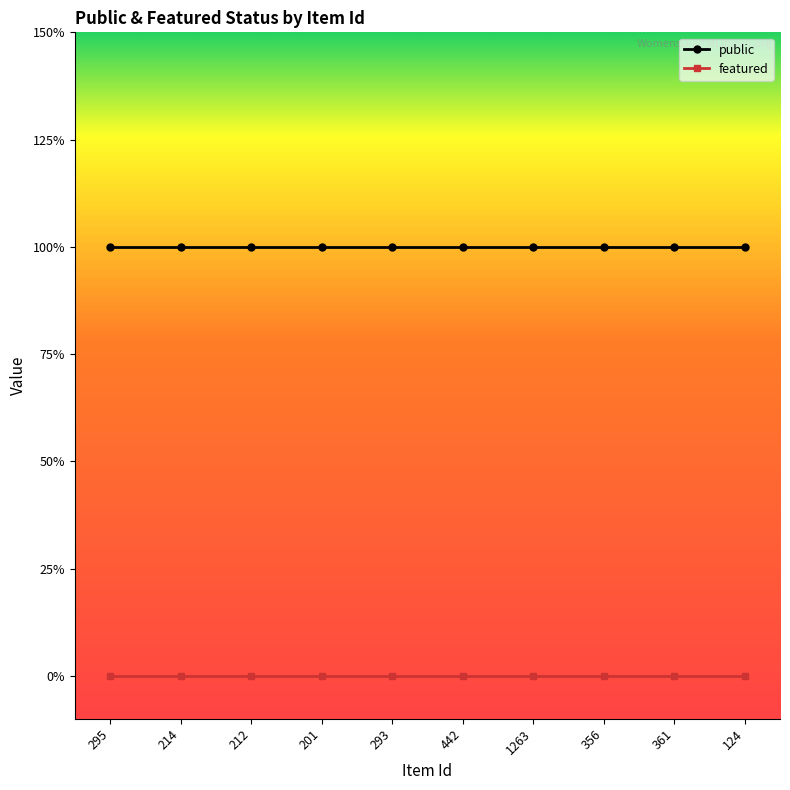

Is it true that public equals 1 at 361?

True